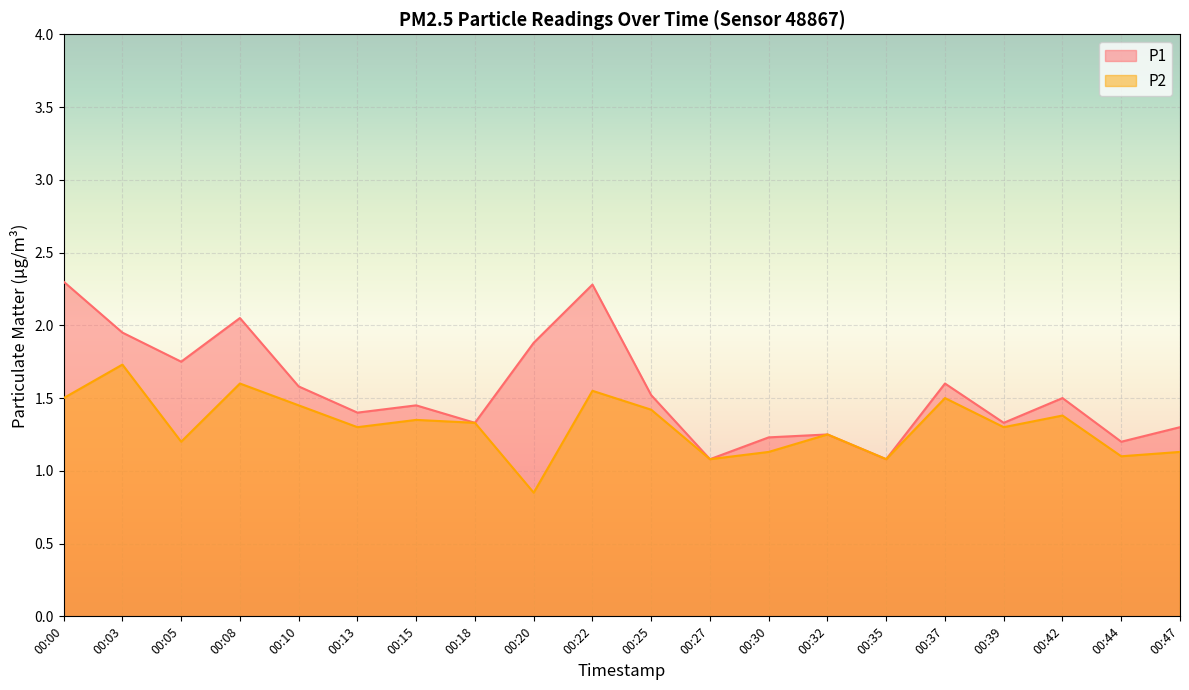

Read the P1 value at 00:32.

1.2